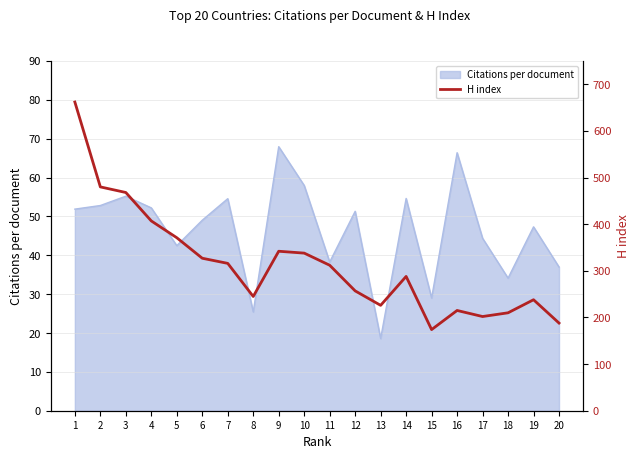

What is the average value?

313